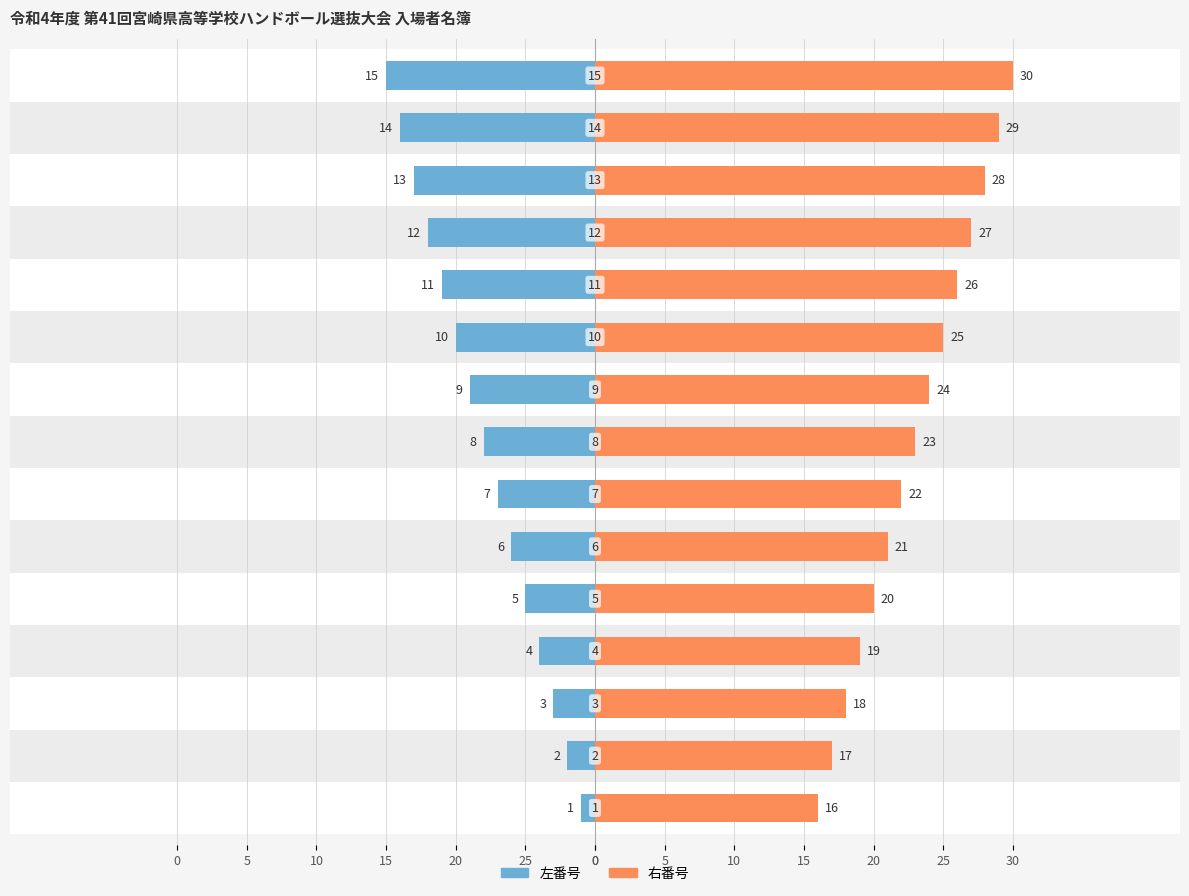

Reading right to left, what are all the values shown in this chart?

左番号: -15	-14	-13	-12	-11	-10	-9	-8	-7	-6	-5	-4	-3	-2	-1
右番号: 30	29	28	27	26	25	24	23	22	21	20	19	18	17	16